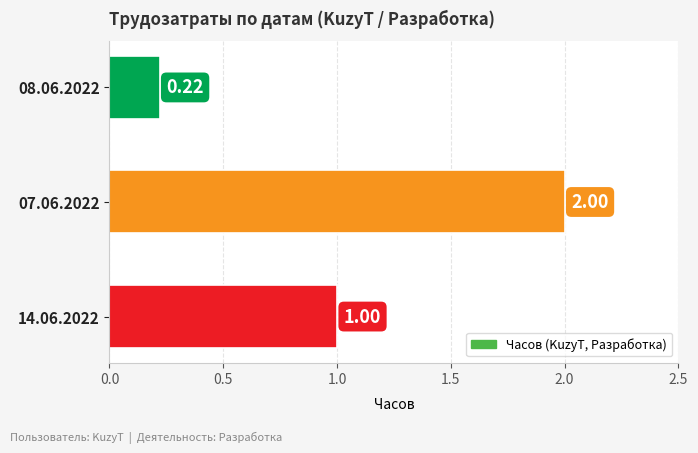

What is the change in value from 14.06.2022 to 07.06.2022?

+1.0